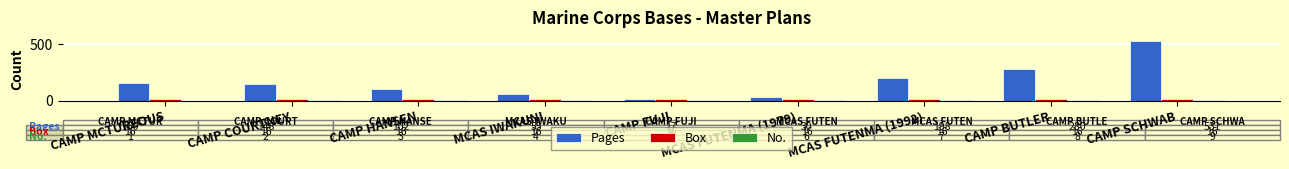

Which series changed the most between CAMP FUJI and MCAS FUTENMA (1992)?

Pages